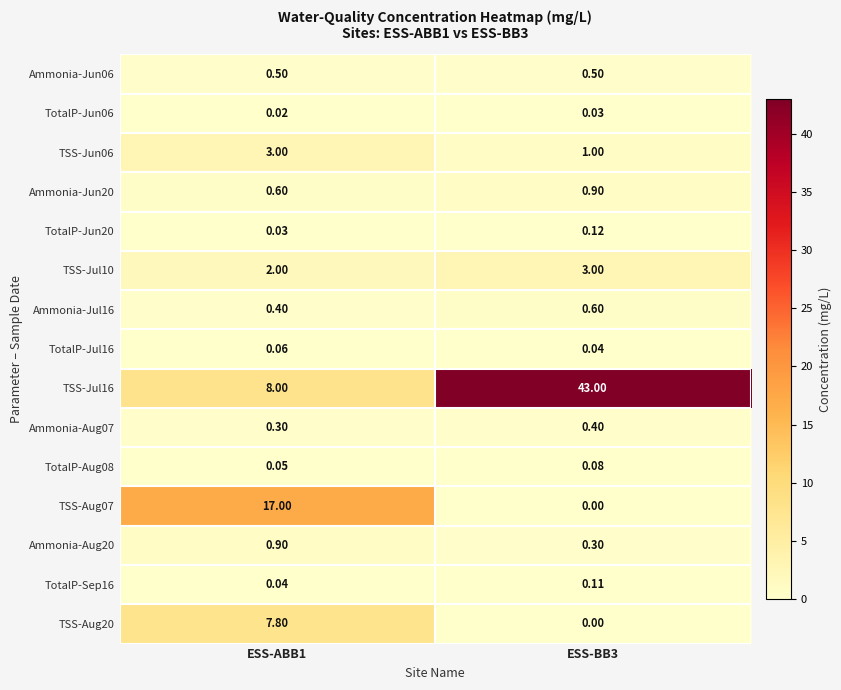

How many positive values does the TSS-Aug20 series have?

1